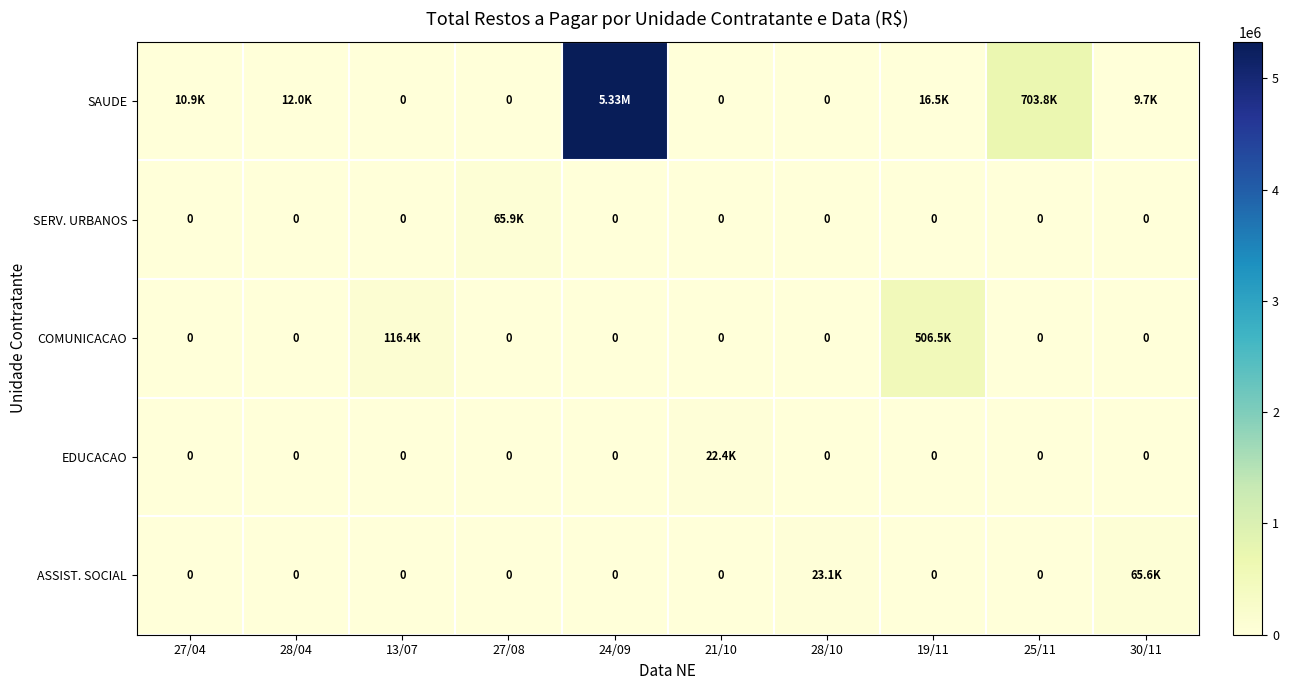

How many categories are shown in the chart?

10